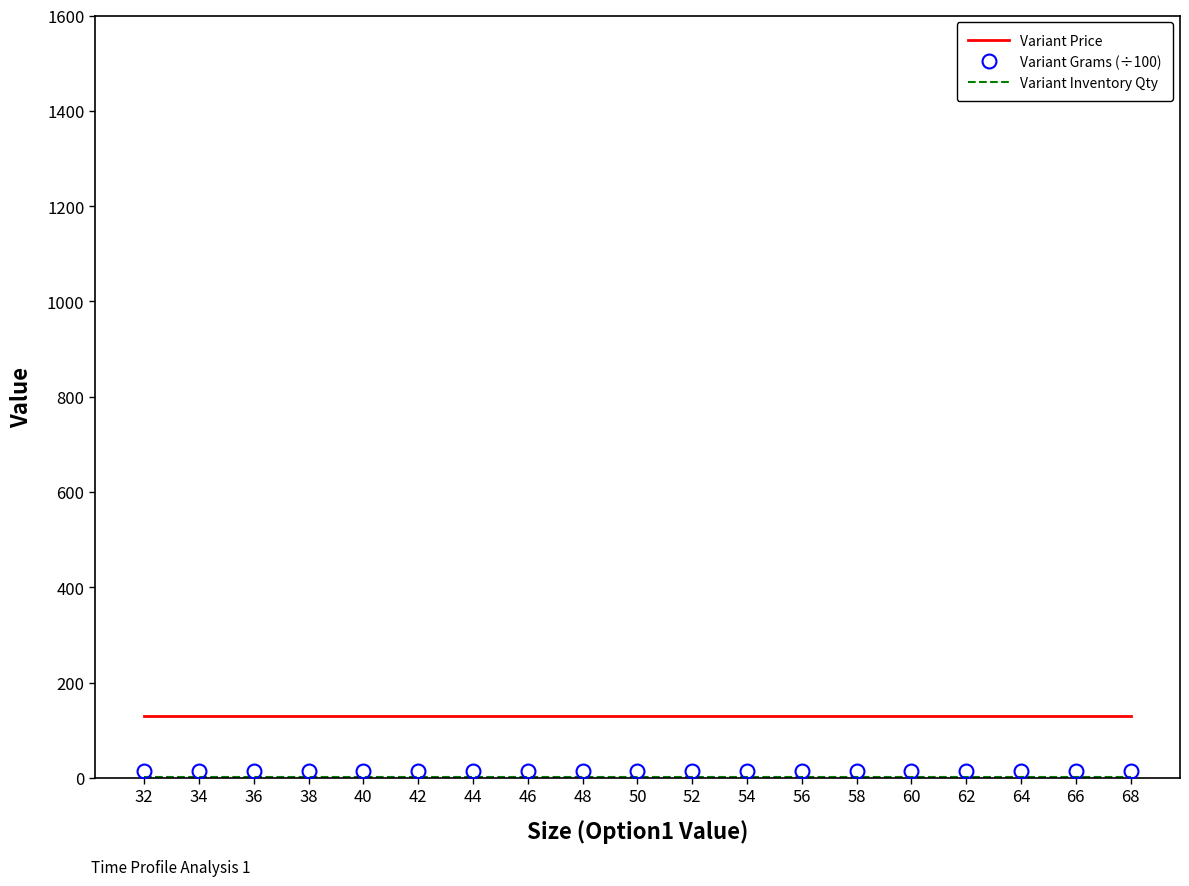

Which series has the largest total across all categories?

Variant Price